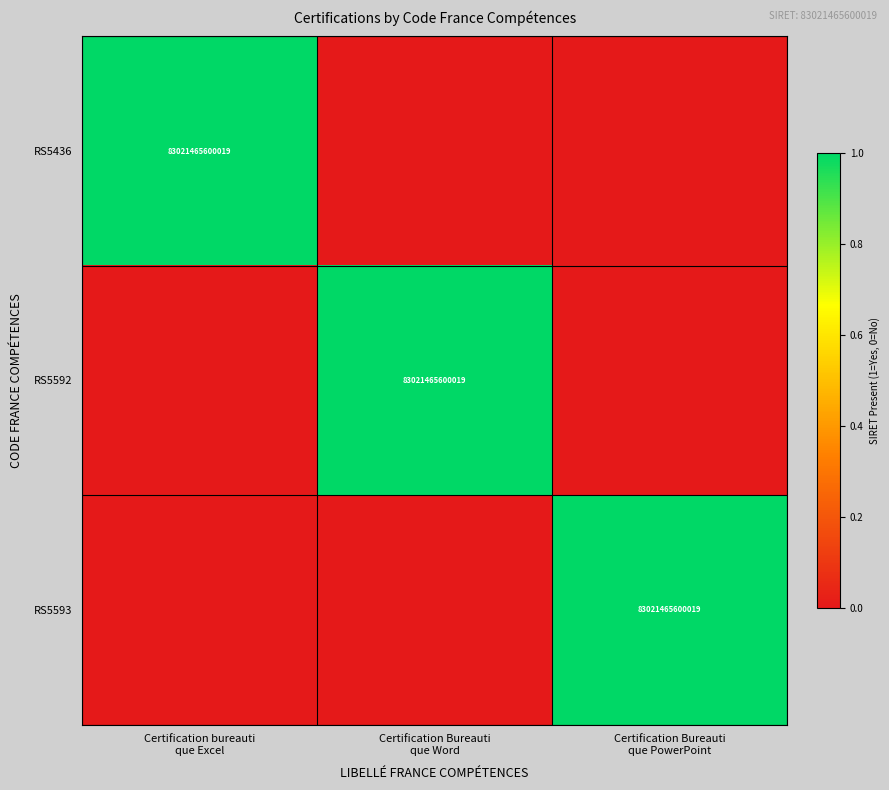

How many distinct data groups are displayed?

3